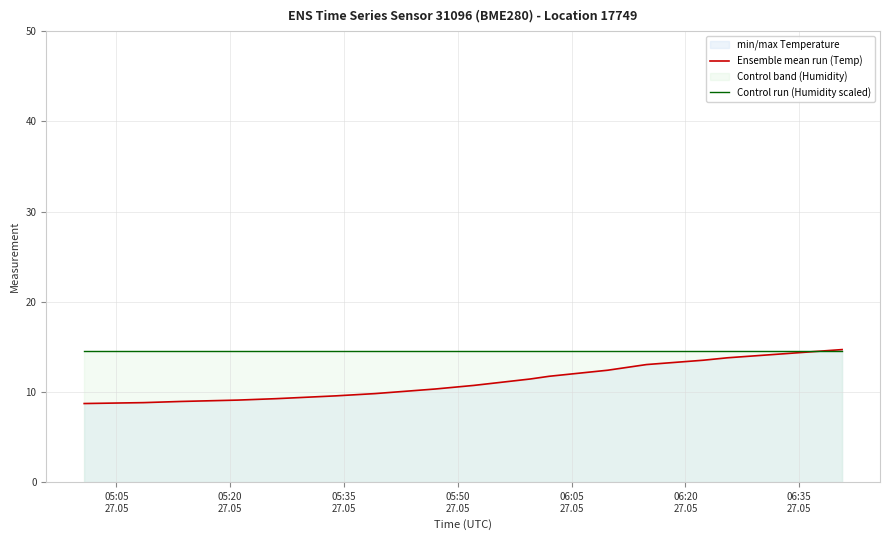

What is the highest value of the Ensemble mean run (Temp) series?

14.7